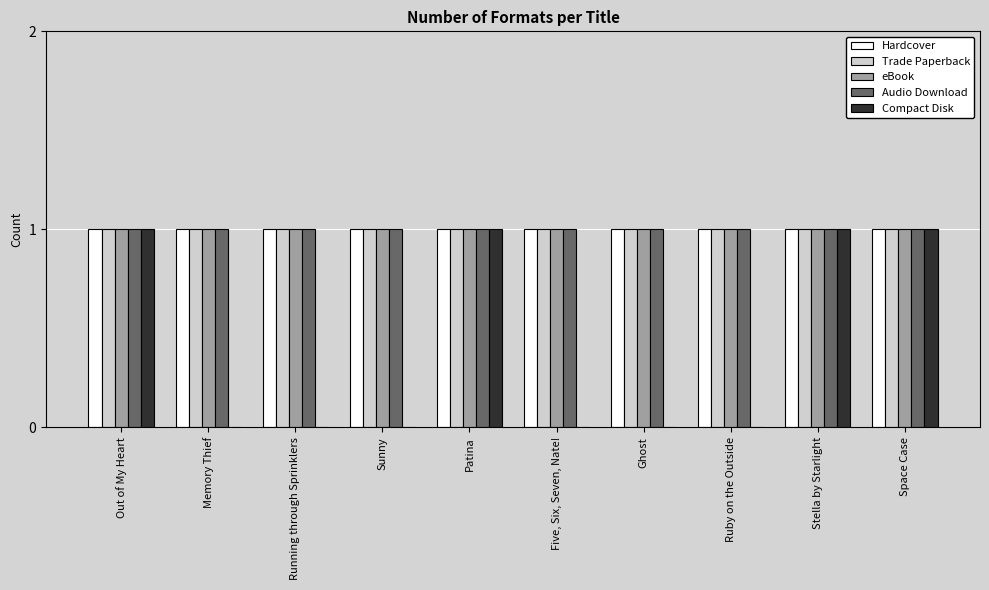

Which series changed the most between Running through Sprinklers and Stella by Starlight?

Compact Disk